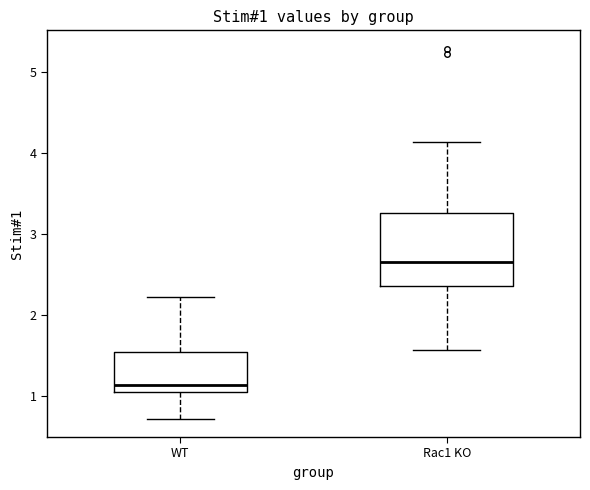

Which box's median line is the lowest?

WT